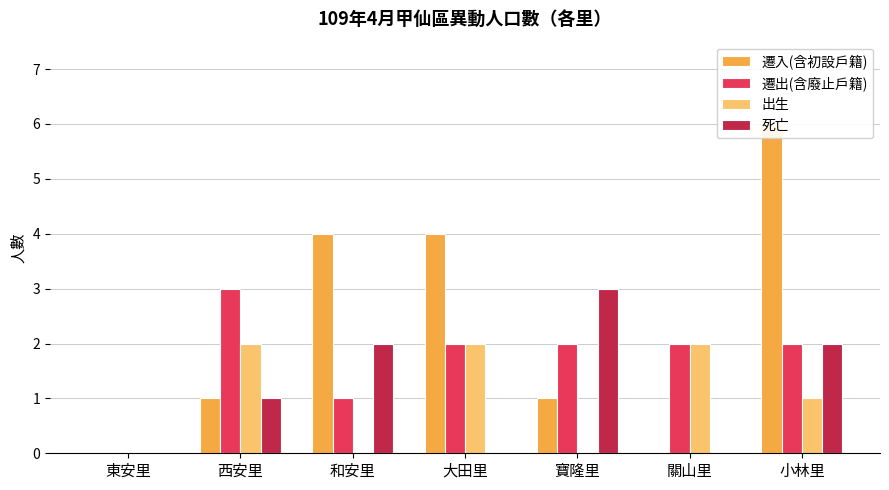

What is the difference between the 遷出(含廢止戶籍) values at 西安里 and 寶隆里?

1